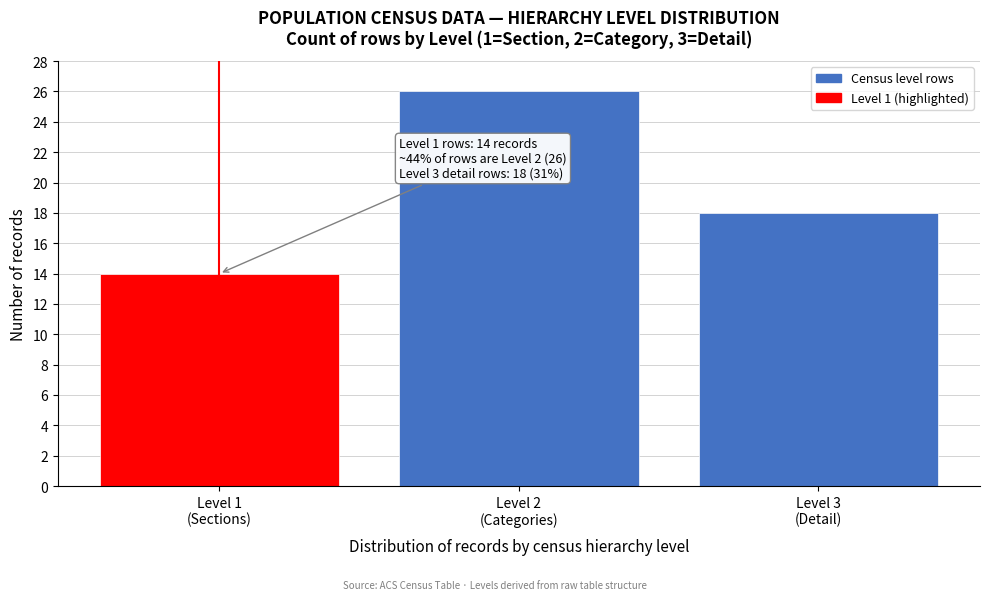

Reading right to left, list all the values displayed in this chart.

18	26	14